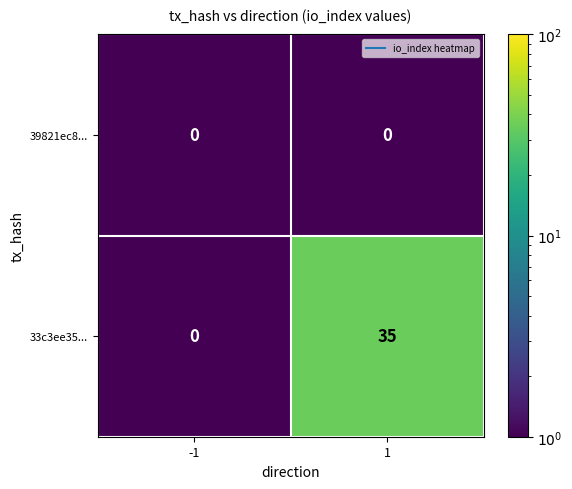

Rank the series by their average value, from lowest to highest.

39821ec8..., 33c3ee35...